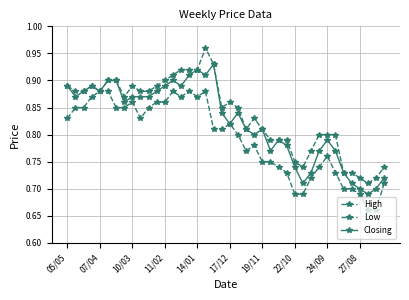

How many High values are between 0 and 1?

40